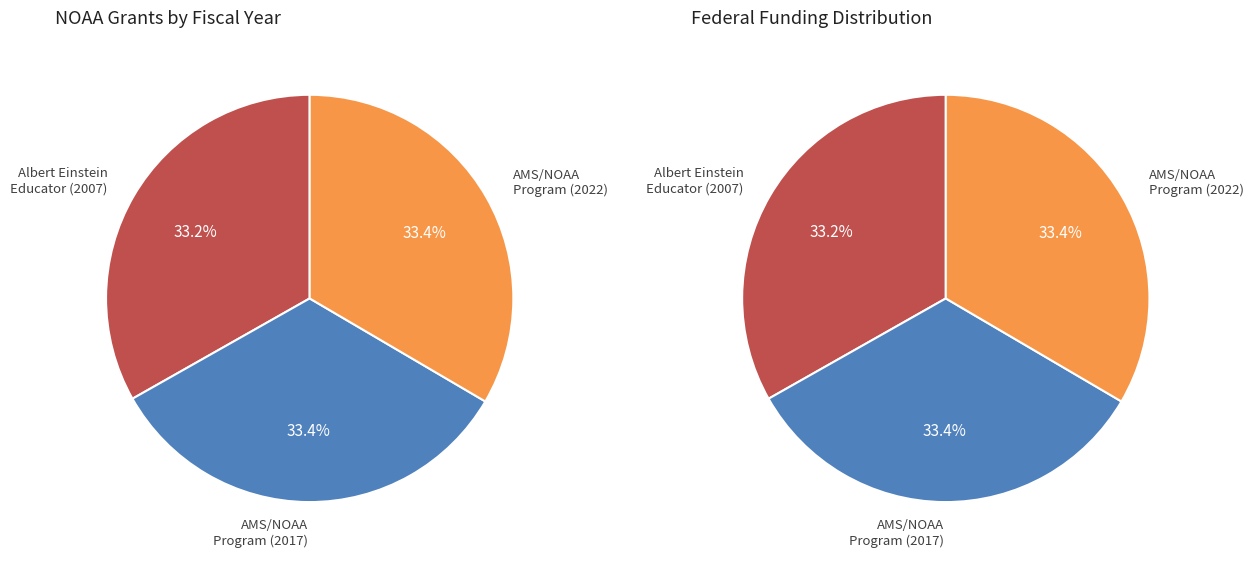

To the nearest percent, what is the average slice percentage?

33%